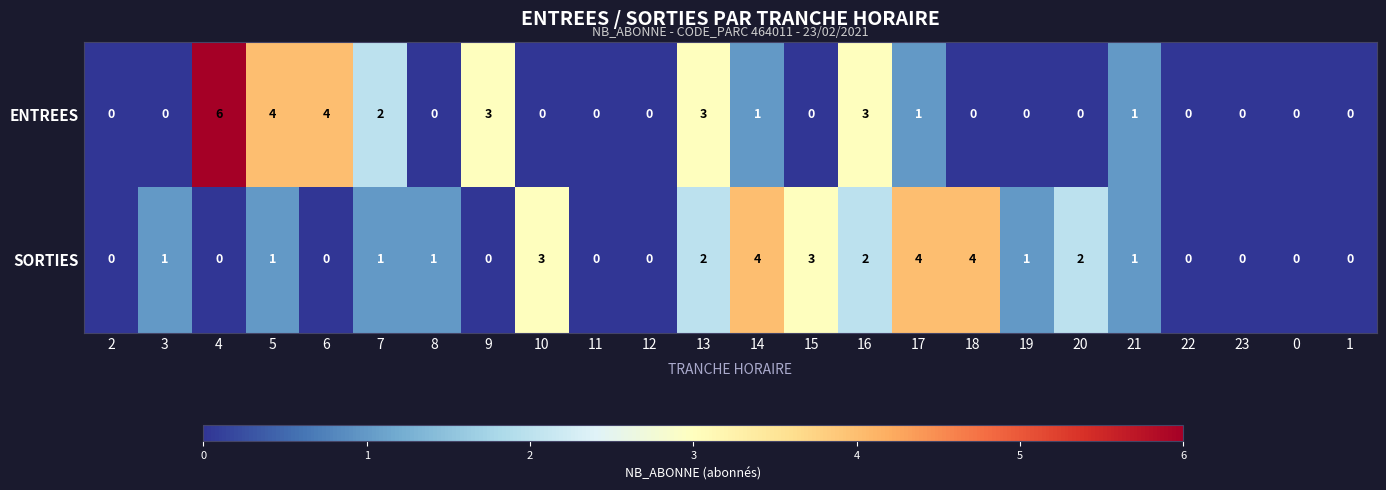

At which category is the sum across all series the highest?

4